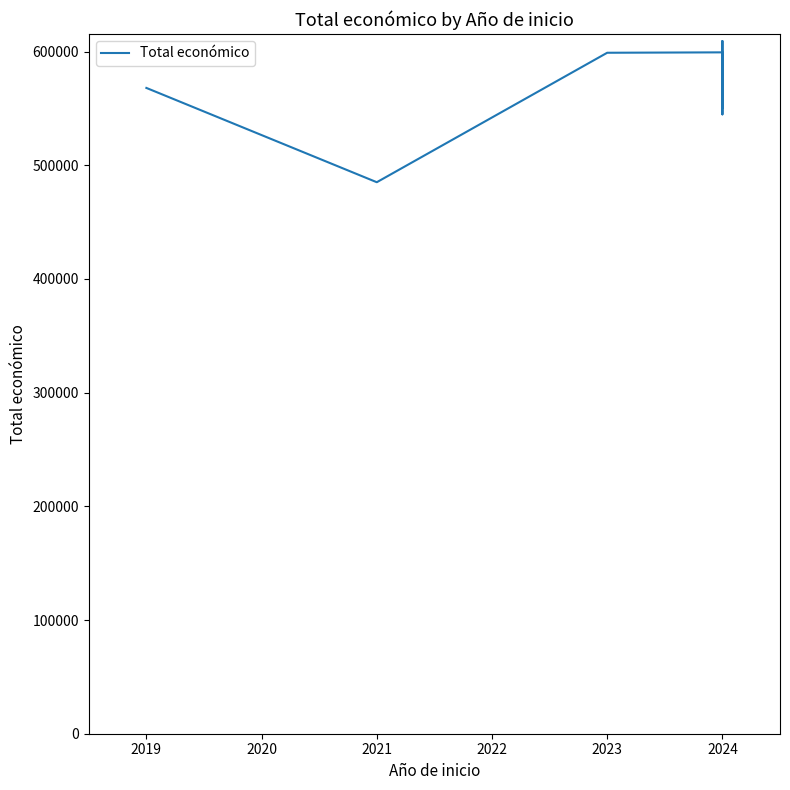

Reading left to right, extract all data points from this chart.

567975	485043	598909	599262	550111	598303	544746	599960	609206	600000